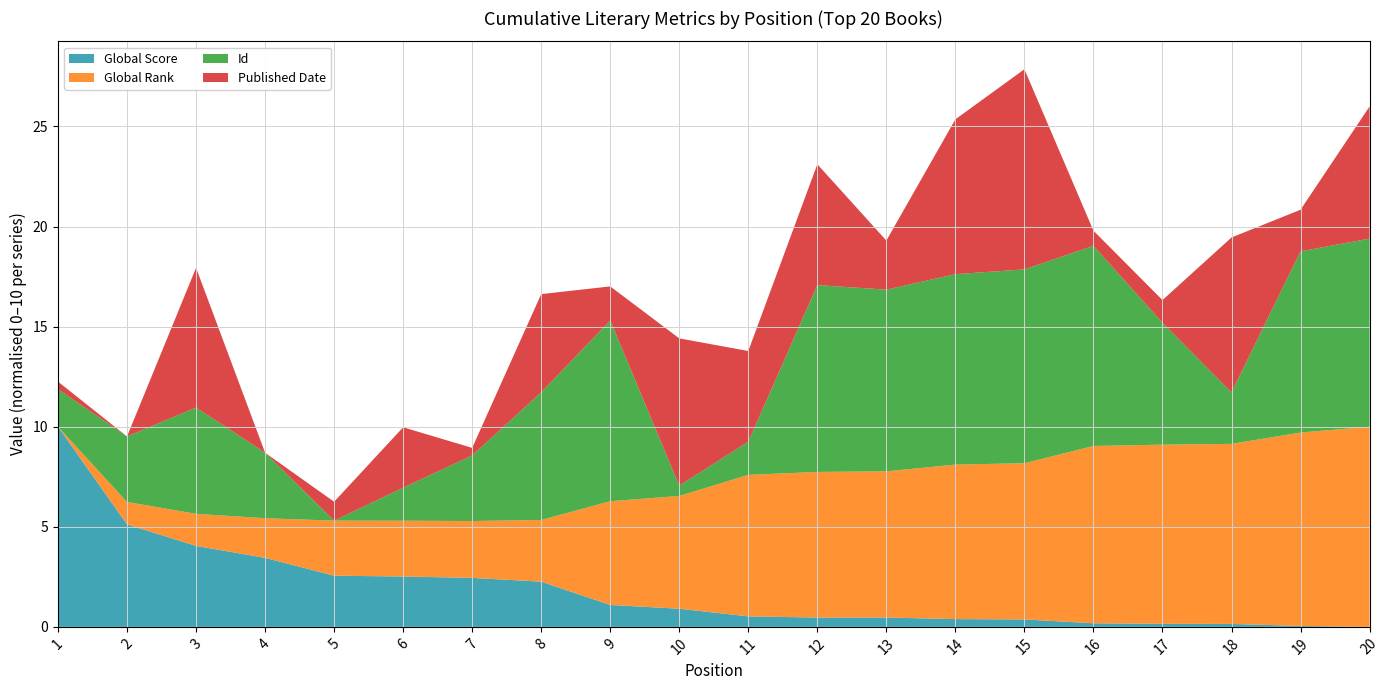

Reading left to right, extract all data points from this chart.

Global Score: 2175	1244	1039	925	755	747	734	698	476	440	367	356	356	341	338	301	296	295	276	267
Global Rank: 96	244	308	358	460	465	472	504	782	842	1032	1059	1063	1118	1129	1269	1281	1287	1375	1420
Id: 1163	1695	2469	1694	450	1077	1696	2875	3885	645	1081	3999	3901	4067	4132	4252	2766	1429	3893	4022
Published Date: 1953	1951	1988	1951	1956	1967	1953	1977	1960	1990	1975	1983	1964	1992	2004	1955	1957	1992	1962	1986